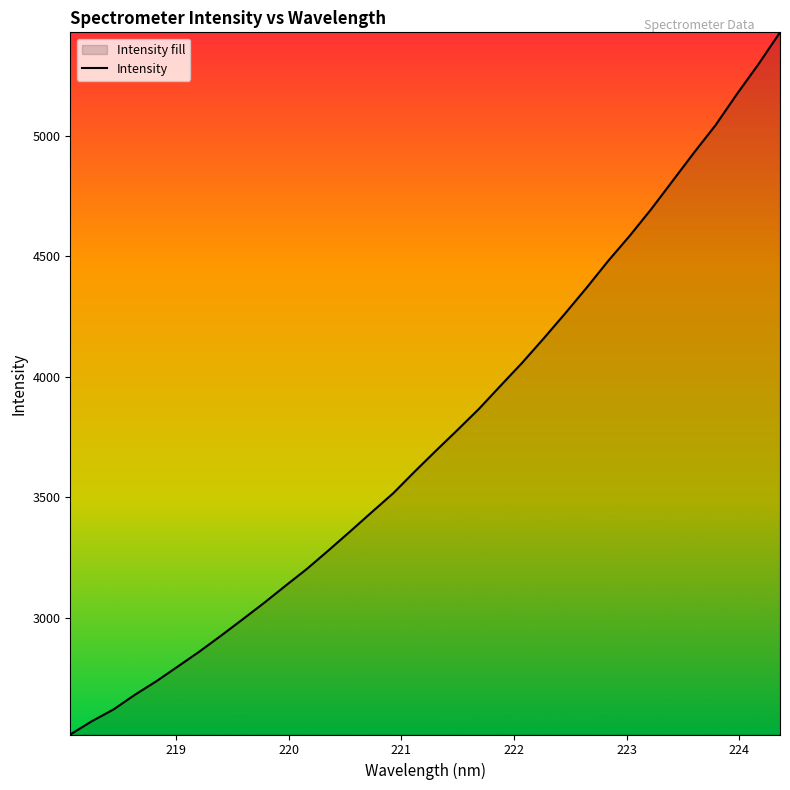

Reading right to left, extract all data points from this chart.

5429.2	5297.4	5173.9	5044.3	4930.5	4812.9	4695.2	4584.8	4480.8	4369.8	4263.1	4159.3	4058.4	3963.7	3868.0	3780.4	3694.5	3606.9	3516.9	3438.2	3358.6	3280.4	3203.9	3133.6	3062.1	2993.7	2926.2	2860.5	2798.7	2737.4	2681.1	2619.8	2571.4	2516.3